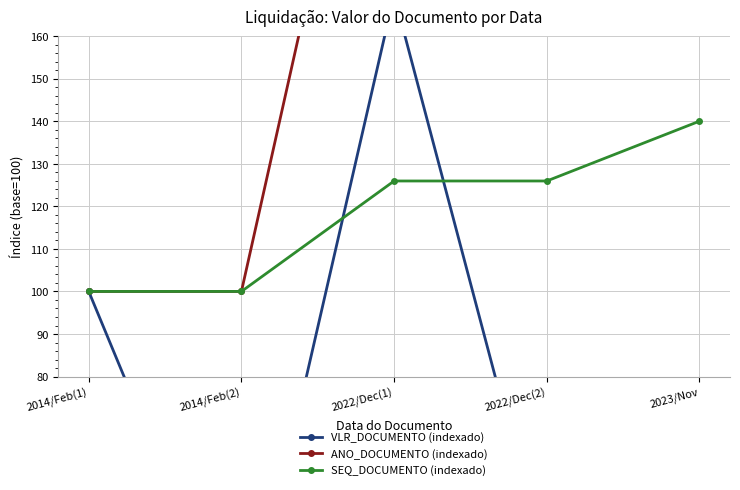

Is it true that ANO_DOCUMENTO (indexado) equals 344.7 at 2022/Dec(2)?

False